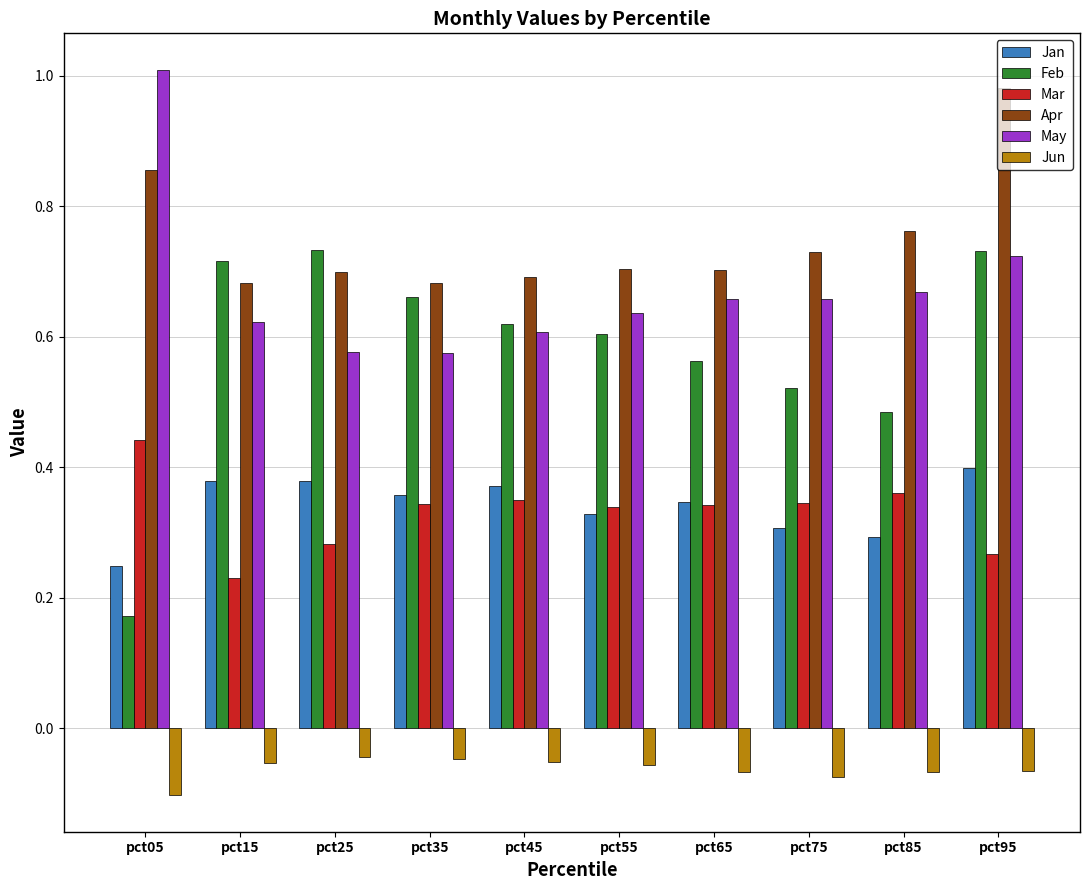

Which category has the lowest value in the Jun series?

pct05